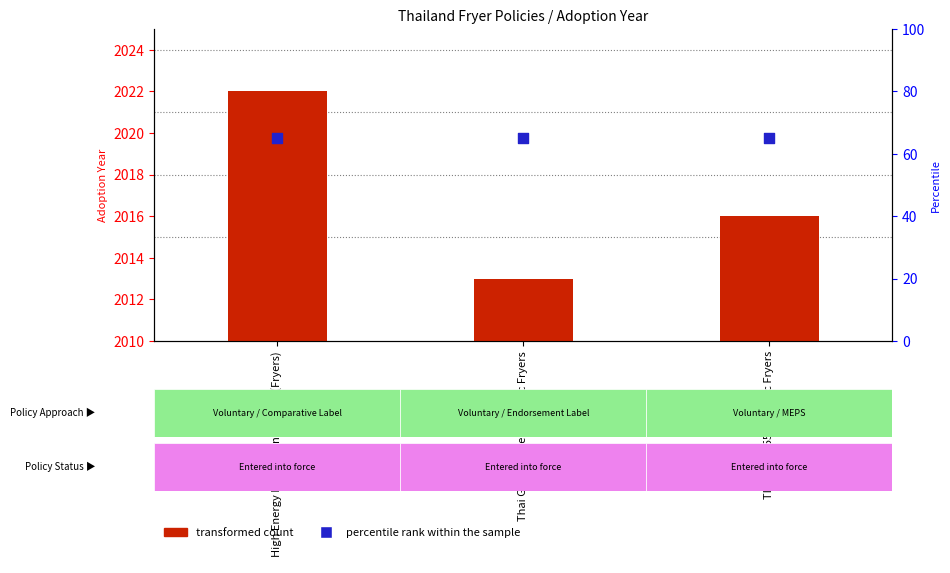

What is the total value across all series at High Energy Performance Label (Fryers)?

2087